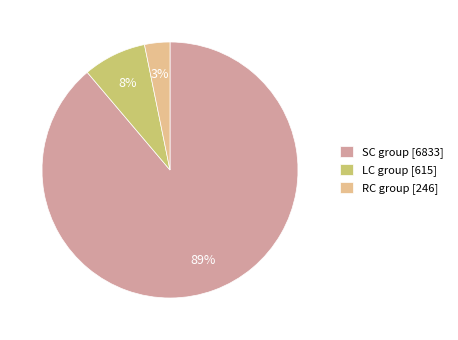

Is it true that SC group [6833] is 99% of the pie?

False